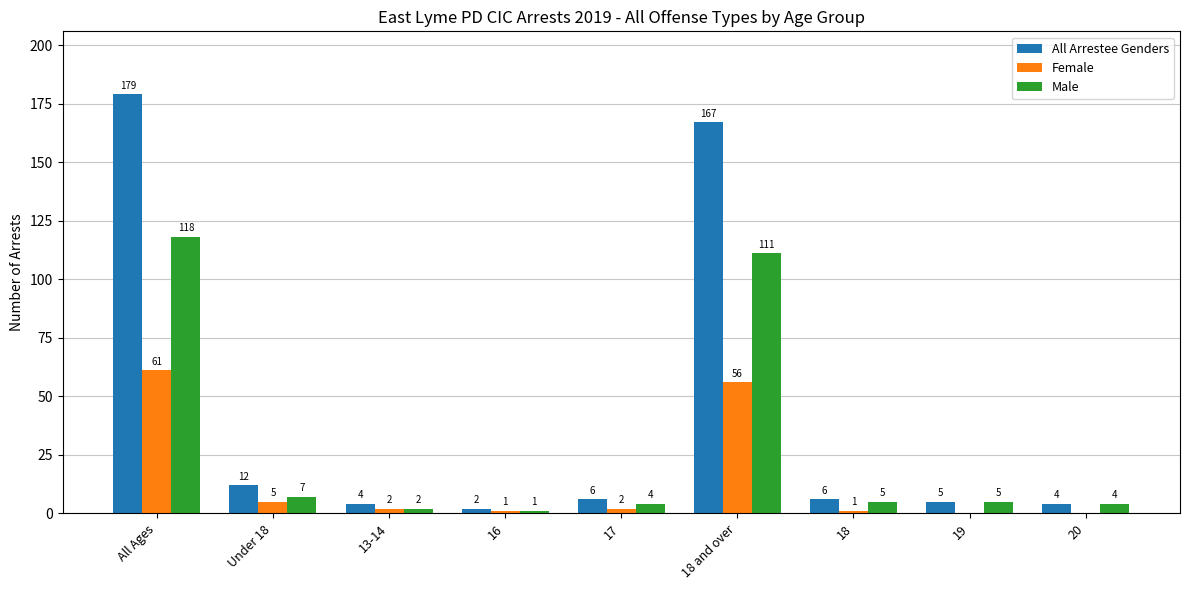

What is the sum of the All Arrestee Genders values at 17 and 16?

8